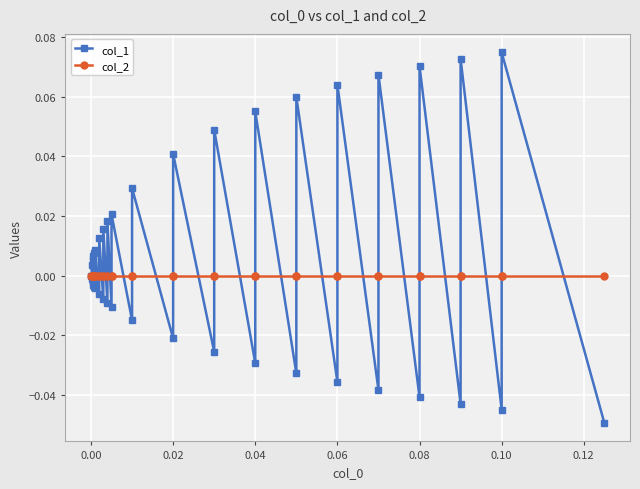

What is the sum of all col_1 values?

0.3